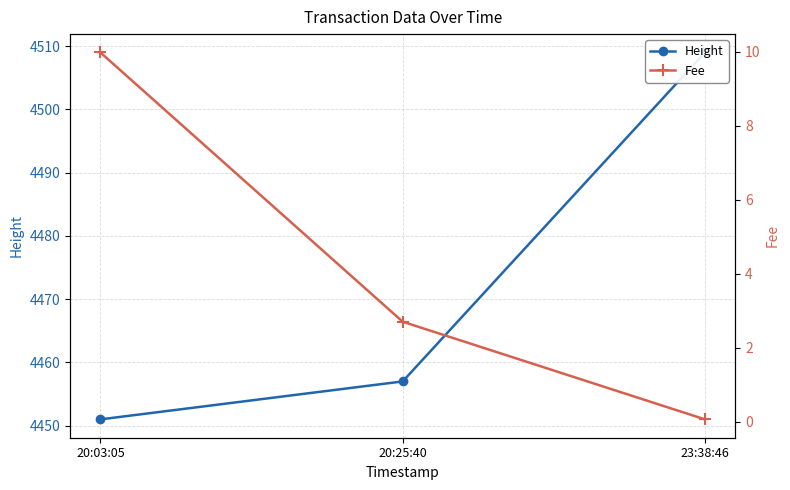

The Height series shows 4509.0 at 23:38:46. True or false?

True